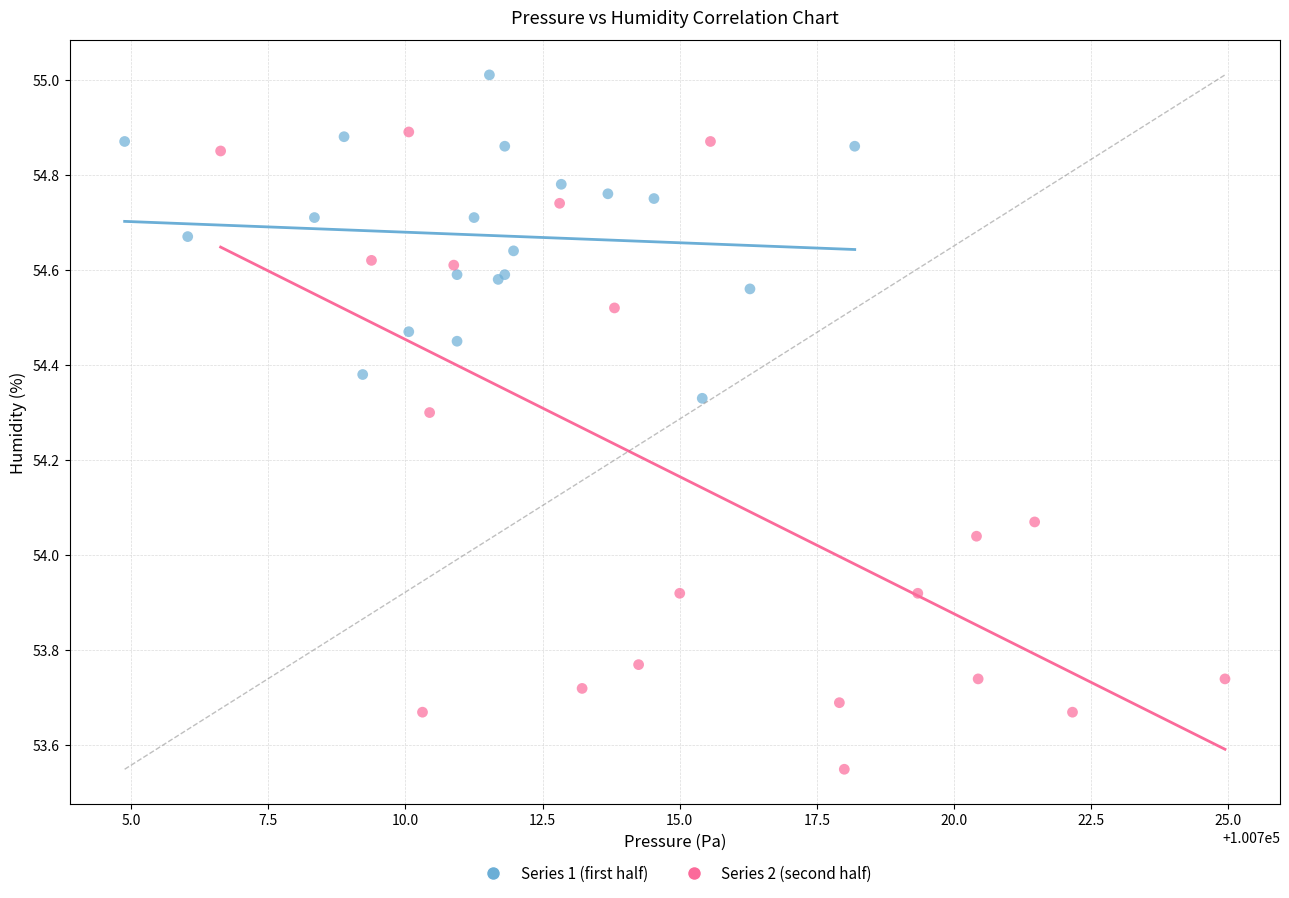

Which series contains the highest Y value?

Series 1 (first half)